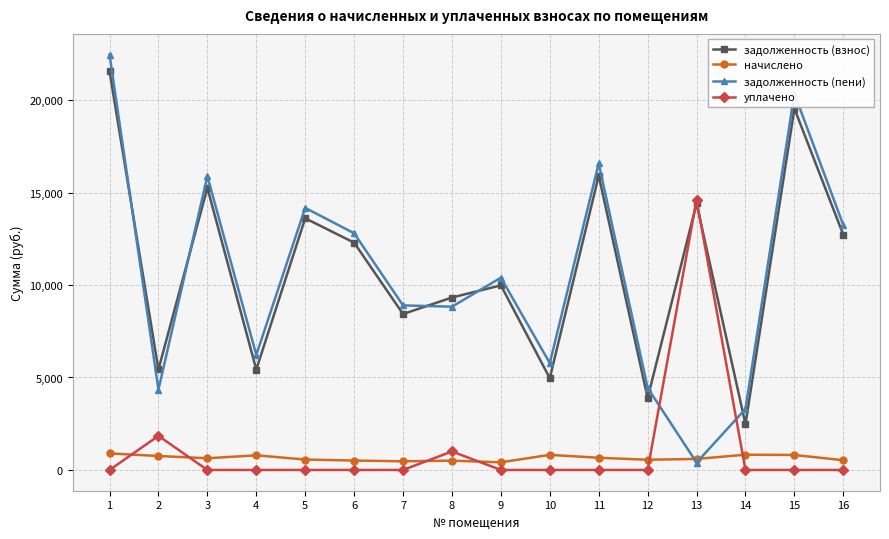

At which category is the sum across all series the highest?

1